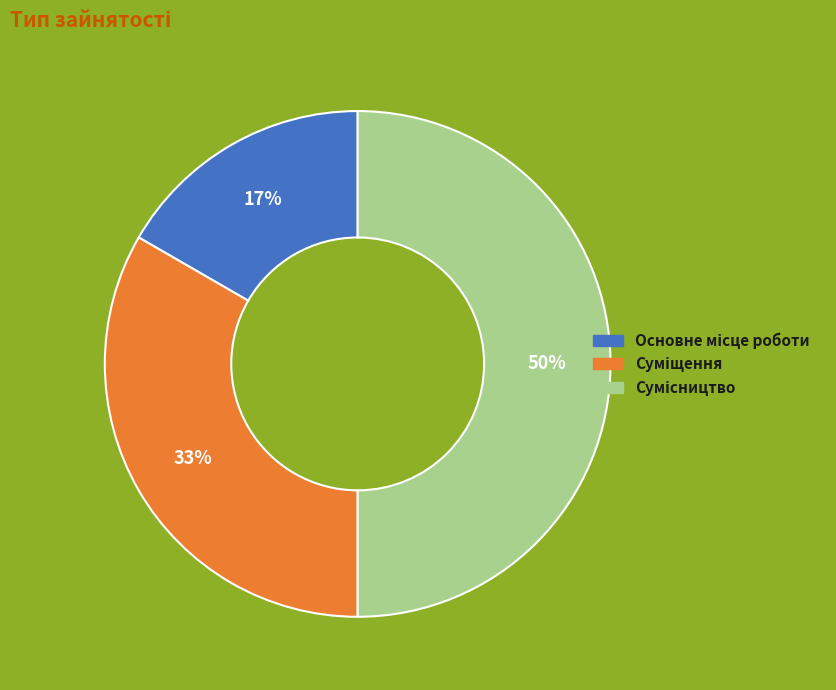

To the nearest percent, what is the difference between the largest and smallest slice percentages?

33%